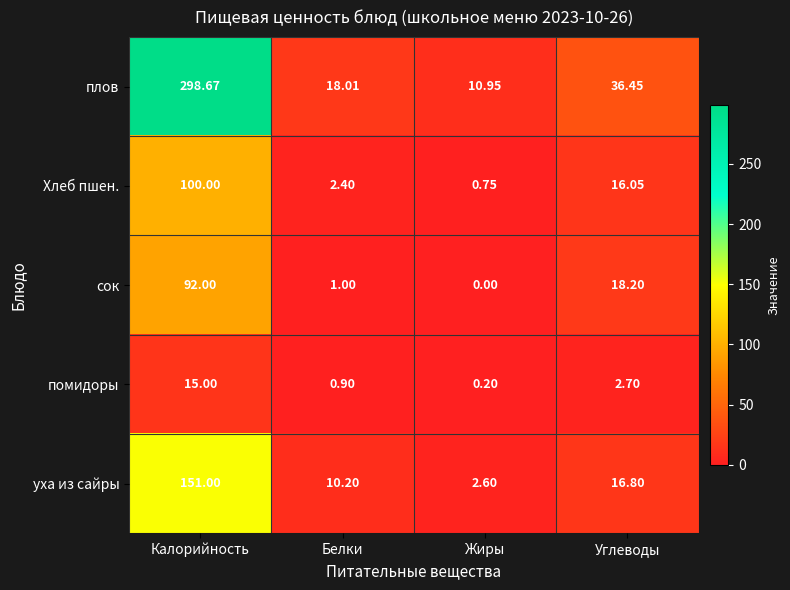

At how many categories does at least one series exceed 79?

1